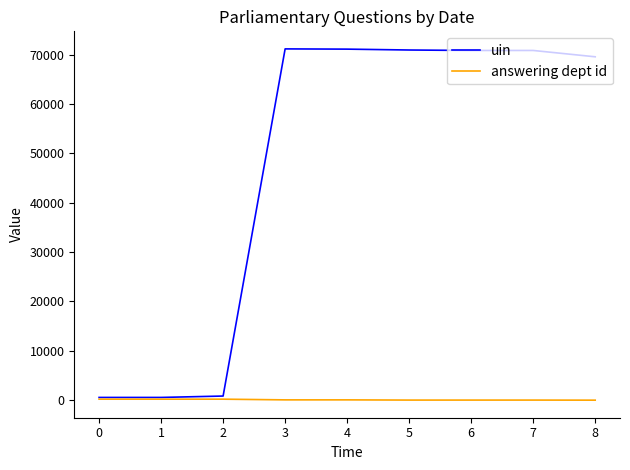

How many values in the uin series are below 70879?

4